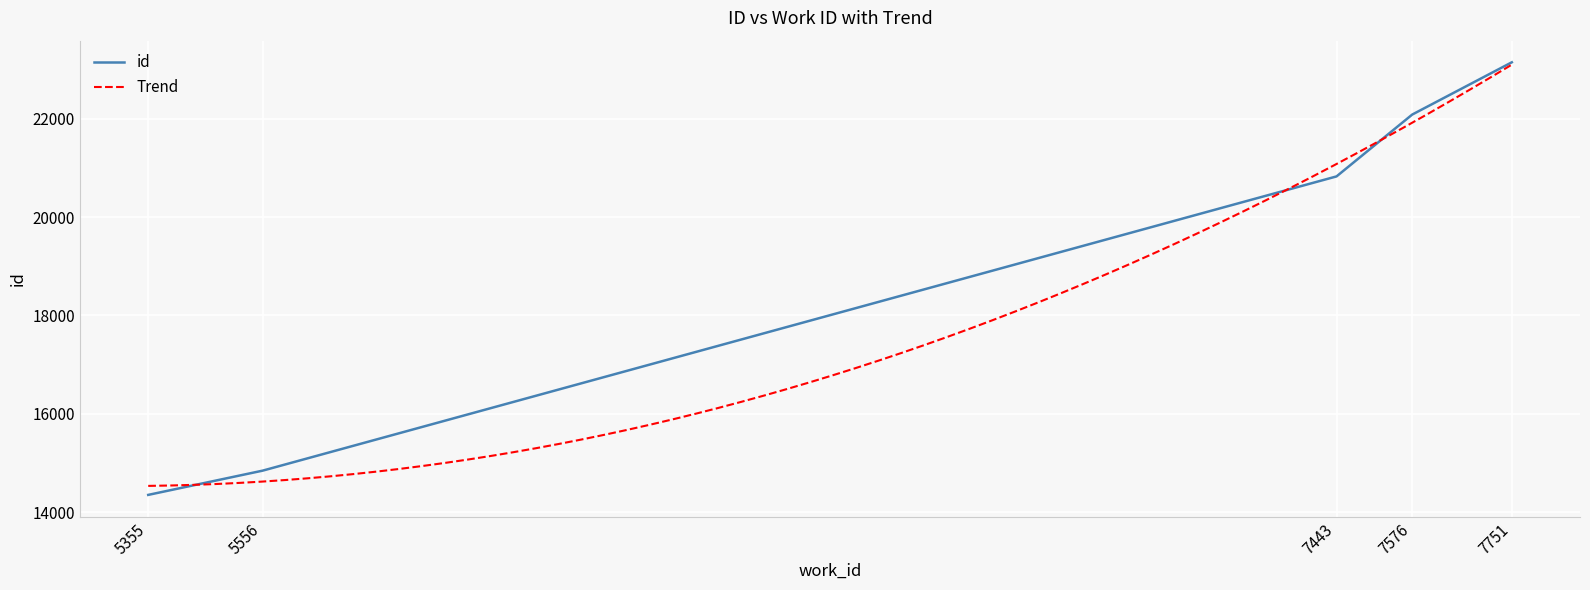

The chart shows a value of 14527 at 7576. True or false?

False